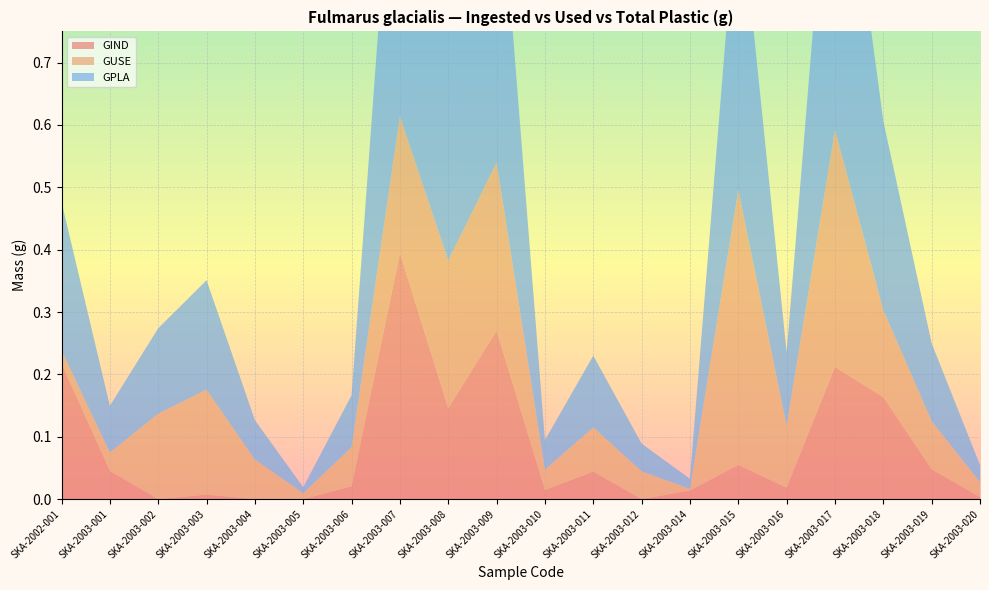

Reading right to left, what are all the values shown in this chart?

GIND: SKA-2003-020=0.0	SKA-2003-019=0.0	SKA-2003-018=0.2	SKA-2003-017=0.2	SKA-2003-016=0.0	SKA-2003-015=0.1	SKA-2003-014=0.0	SKA-2003-012=0.0	SKA-2003-011=0.0	SKA-2003-010=0.0	SKA-2003-009=0.3	SKA-2003-008=0.1	SKA-2003-007=0.4	SKA-2003-006=0.0	SKA-2003-005=0.0	SKA-2003-004=0.0	SKA-2003-003=0.0	SKA-2003-002=0.0	SKA-2003-001=0.0	SKA-2002-001=0.2
GUSE: SKA-2003-020=0.0	SKA-2003-019=0.1	SKA-2003-018=0.1	SKA-2003-017=0.4	SKA-2003-016=0.1	SKA-2003-015=0.4	SKA-2003-014=0.0	SKA-2003-012=0.0	SKA-2003-011=0.1	SKA-2003-010=0.0	SKA-2003-009=0.3	SKA-2003-008=0.2	SKA-2003-007=0.2	SKA-2003-006=0.1	SKA-2003-005=0.0	SKA-2003-004=0.1	SKA-2003-003=0.2	SKA-2003-002=0.1	SKA-2003-001=0.0	SKA-2002-001=0.0
GPLA: SKA-2003-020=0.0	SKA-2003-019=0.1	SKA-2003-018=0.3	SKA-2003-017=0.6	SKA-2003-016=0.1	SKA-2003-015=0.5	SKA-2003-014=0.0	SKA-2003-012=0.0	SKA-2003-011=0.1	SKA-2003-010=0.0	SKA-2003-009=0.5	SKA-2003-008=0.4	SKA-2003-007=0.6	SKA-2003-006=0.1	SKA-2003-005=0.0	SKA-2003-004=0.1	SKA-2003-003=0.2	SKA-2003-002=0.1	SKA-2003-001=0.1	SKA-2002-001=0.2